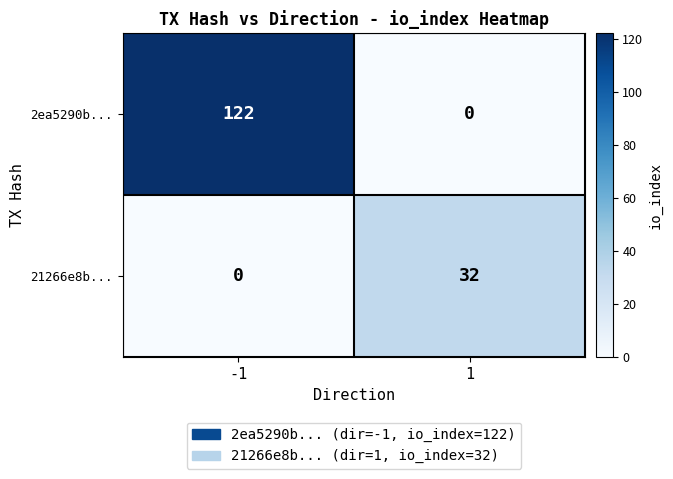

Reading left to right, transcribe all the data shown in this chart.

2ea5290b...: 122	0
21266e8b...: 0	32